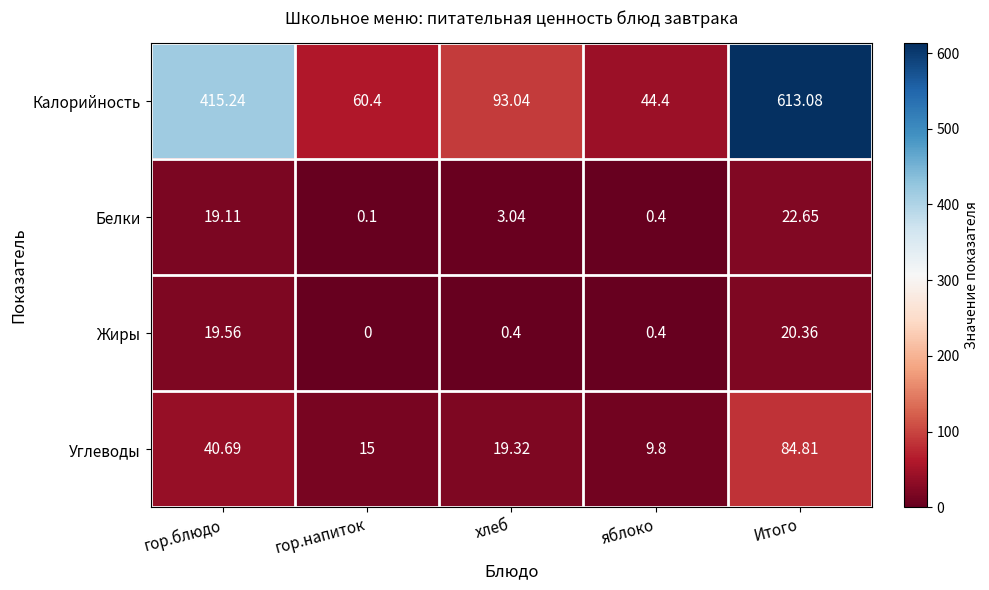

Which category has the highest value in the Калорийность series?

Итого